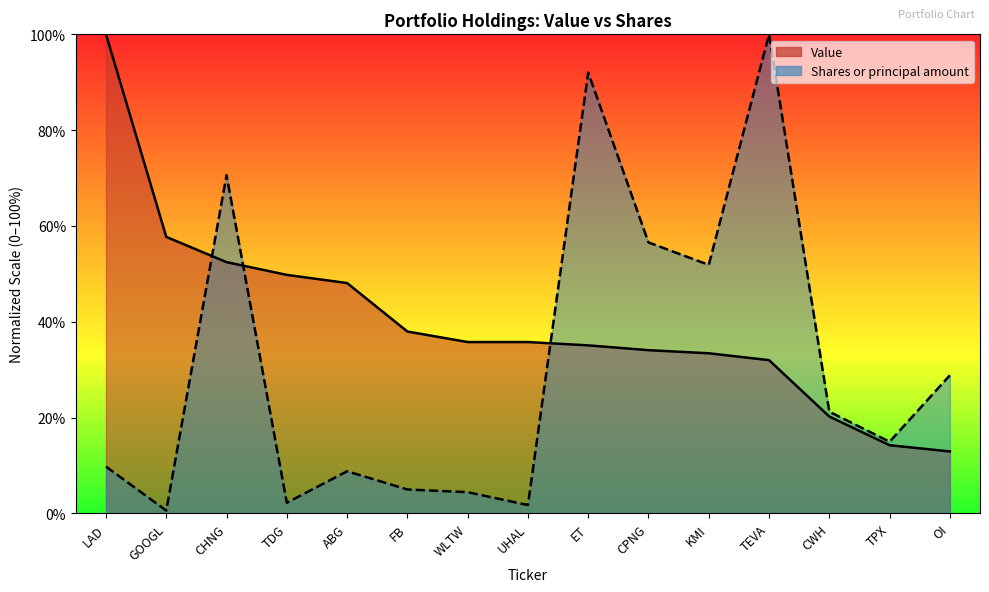

What is the maximum value shown in the chart?

100.0